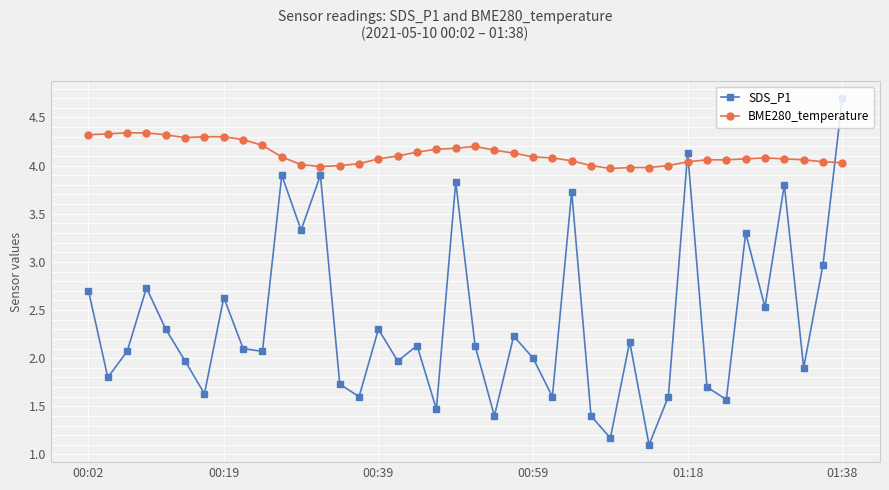

True or false: SDS_P1 has more than 2 interior local peaks.

True